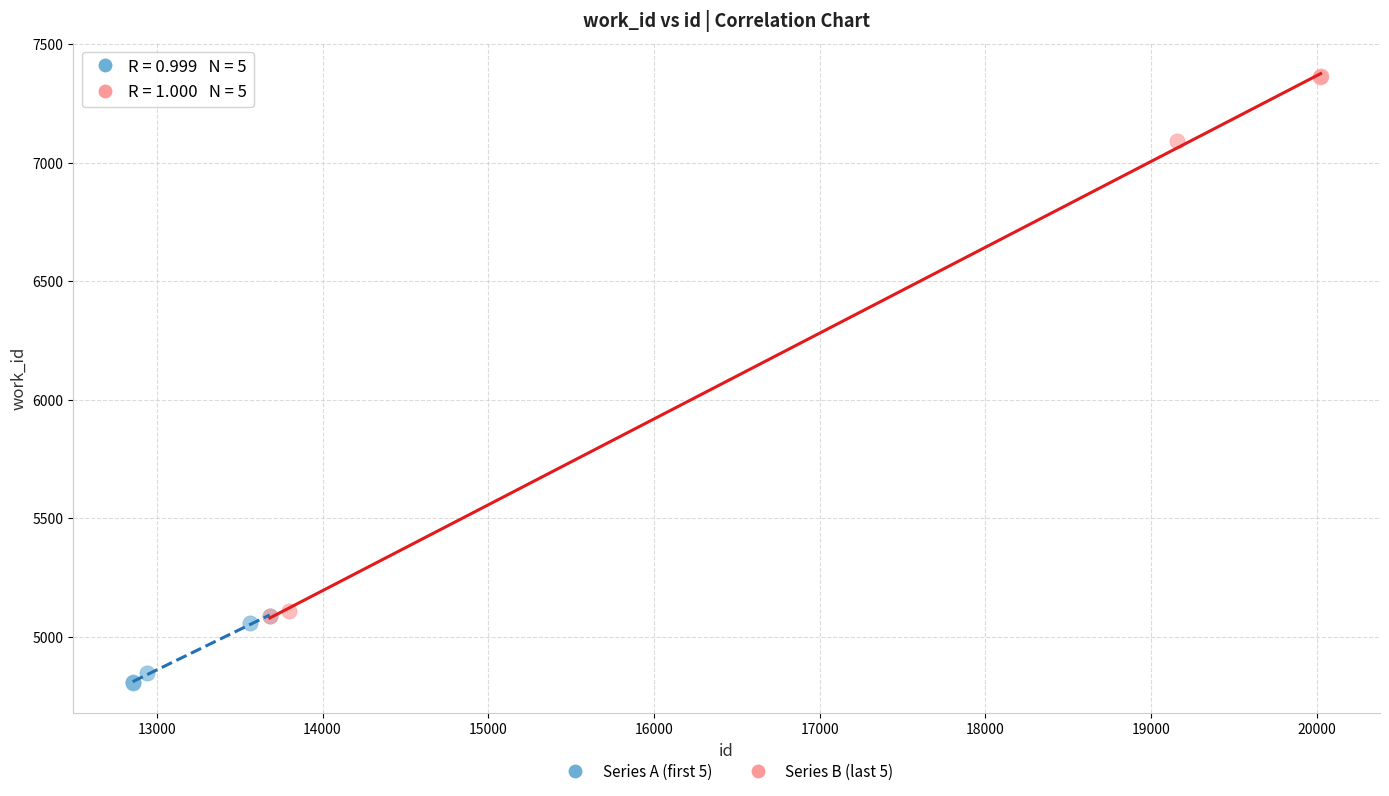

Which series contains the highest Y value?

Series B (last 5)